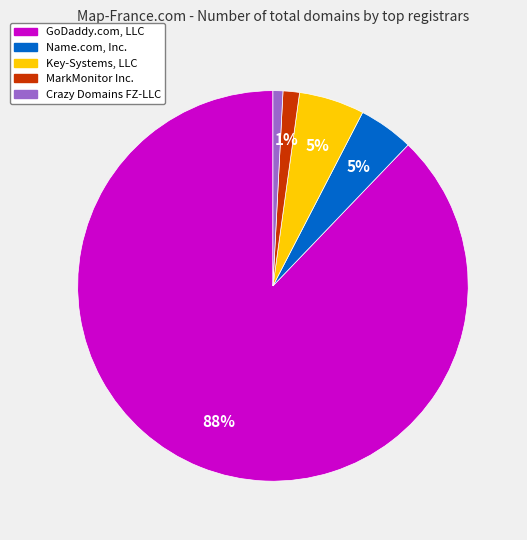

To the nearest percent, what is the combined percentage of GoDaddy.com, LLC and Key-Systems, LLC?

93%